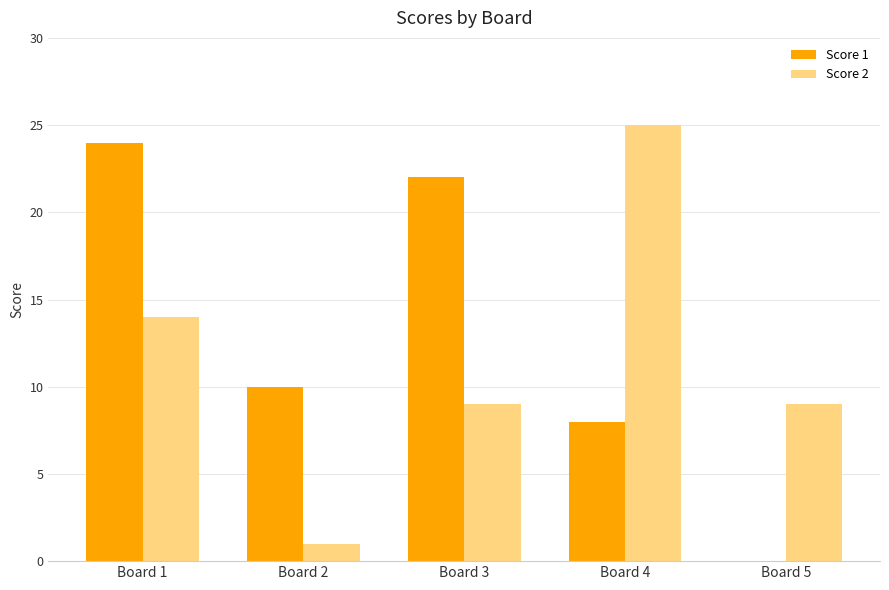

How many data points does each series have?

5